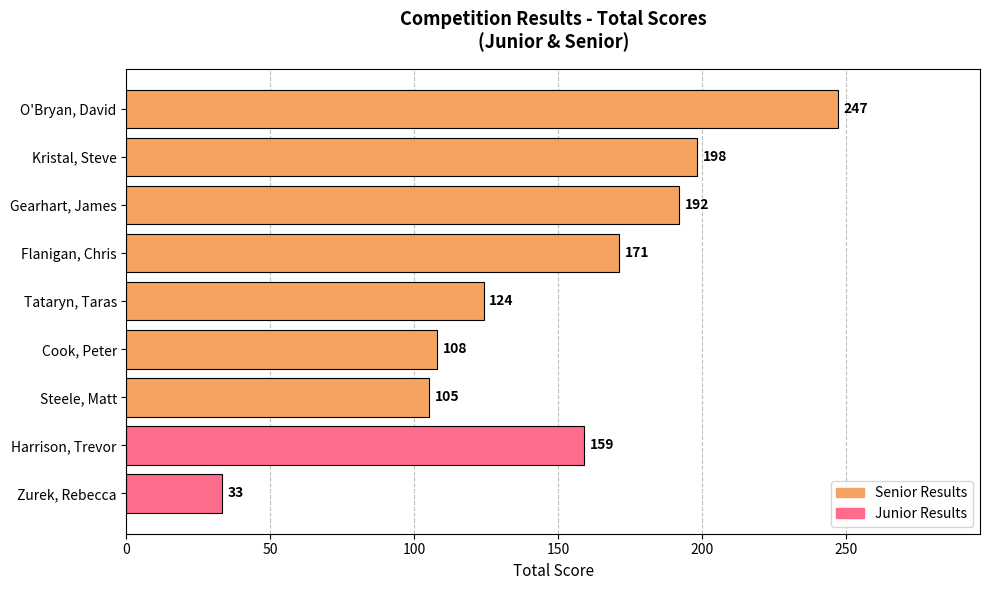

What is the average value?

149